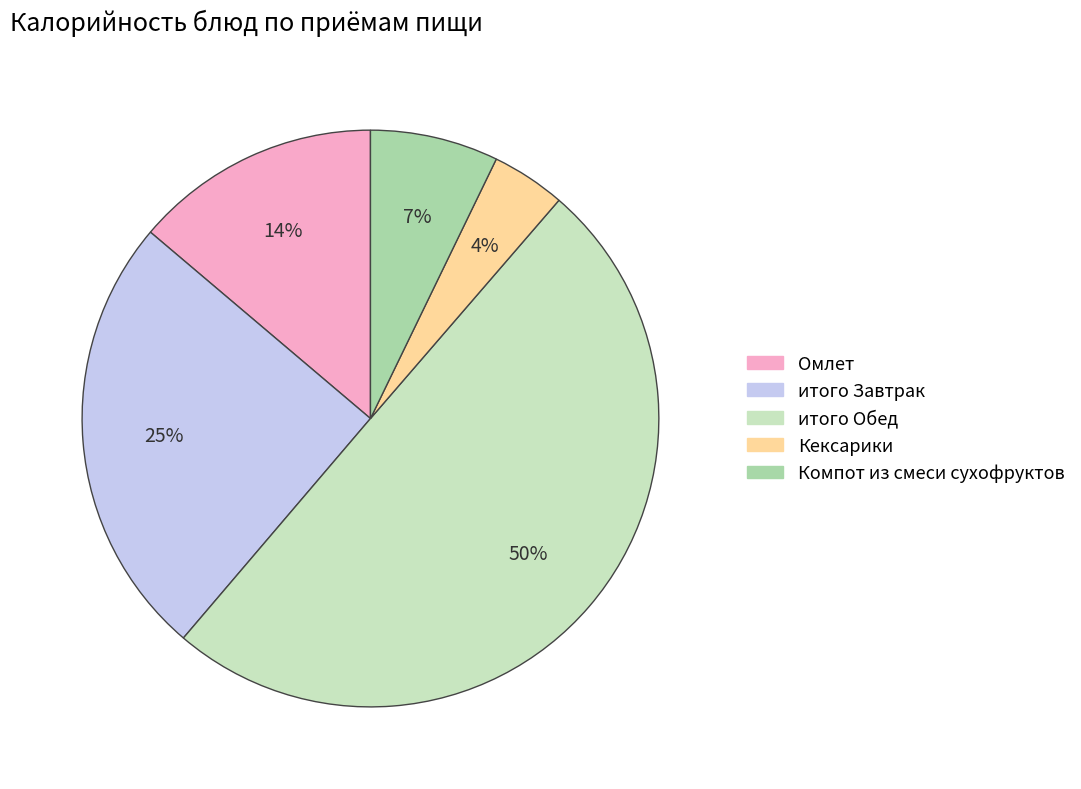

Combined, do итого Обед and итого Завтрак account for over 50%?

Yes